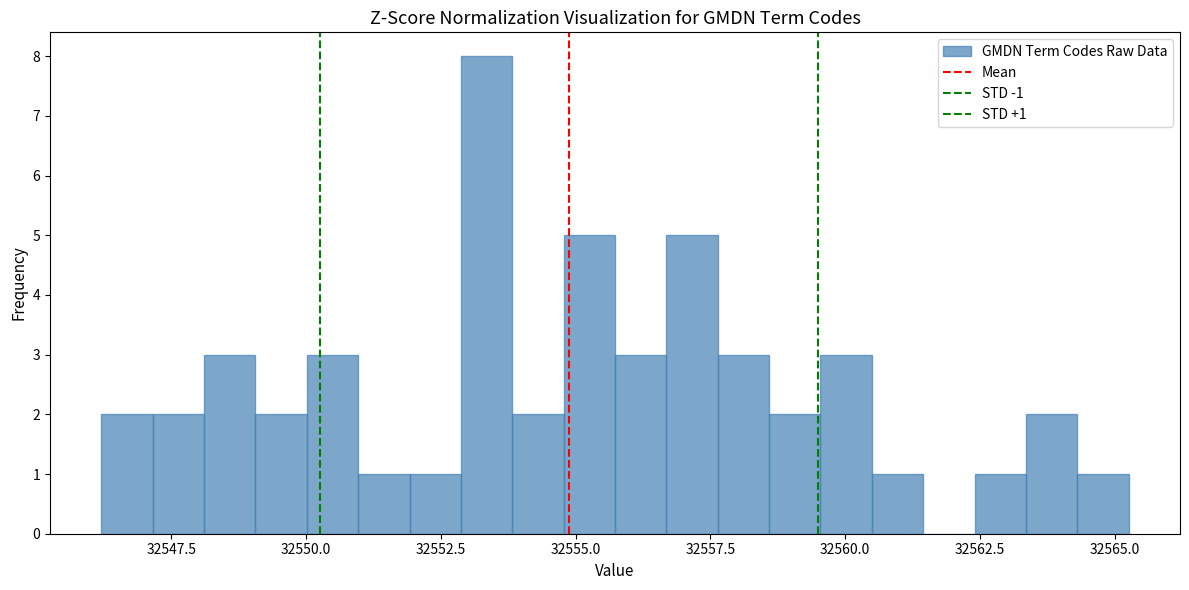

Around what value on the x-axis is the tallest bar? Give the approximate position of its centre, as read against the axis.

32553.5